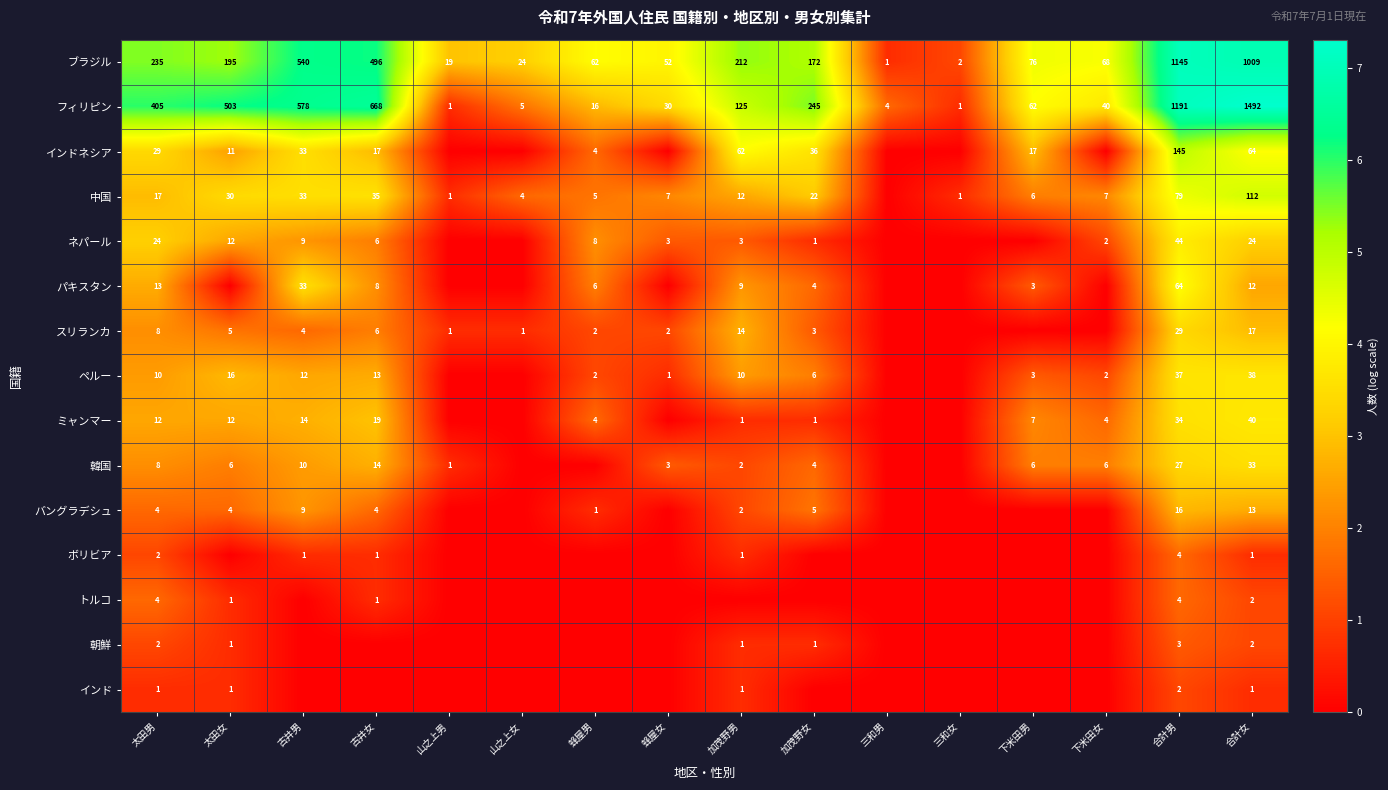

The value of トルコ at 合計女 is 2. True or false?

True